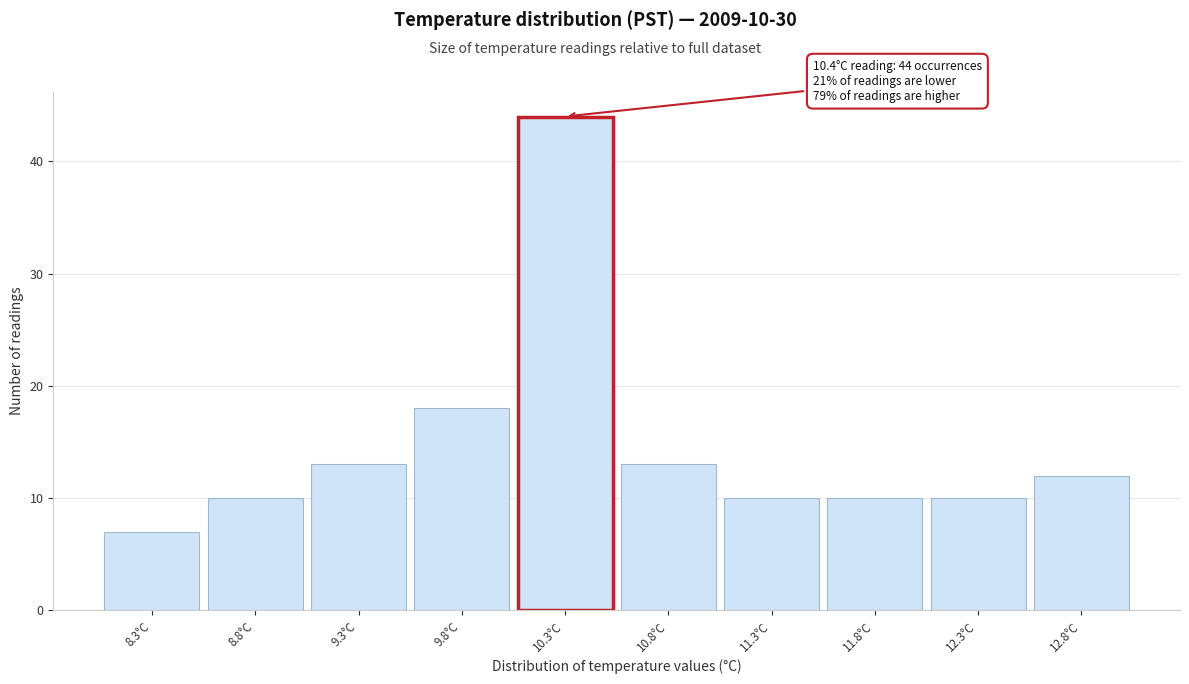

Reading left to right, transcribe all the data shown in this chart.

8.3°C=7	8.8°C=10	9.3°C=13	9.8°C=18	10.3°C=44	10.8°C=13	11.3°C=10	11.8°C=10	12.3°C=10	12.8°C=12